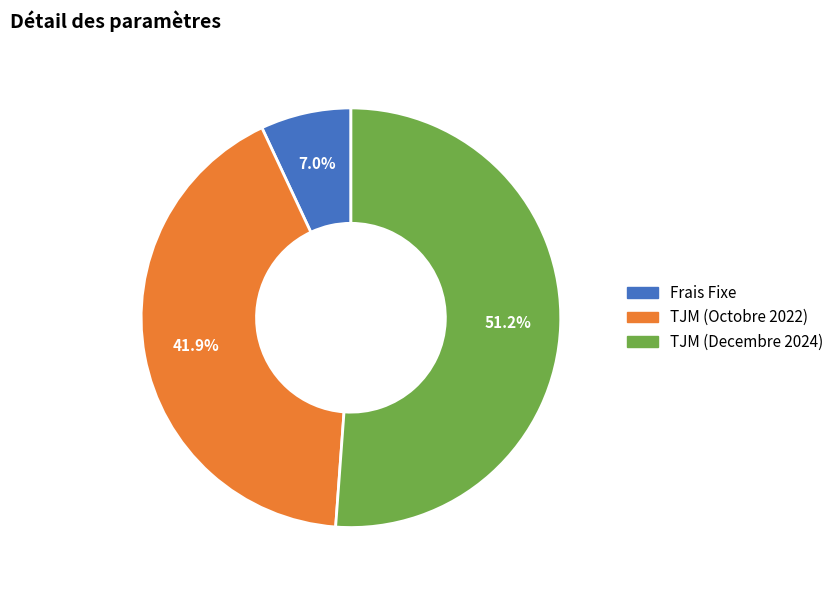

To the nearest percent, what is the difference between the TJM (Decembre 2024) and TJM (Octobre 2022) slice percentages?

9%